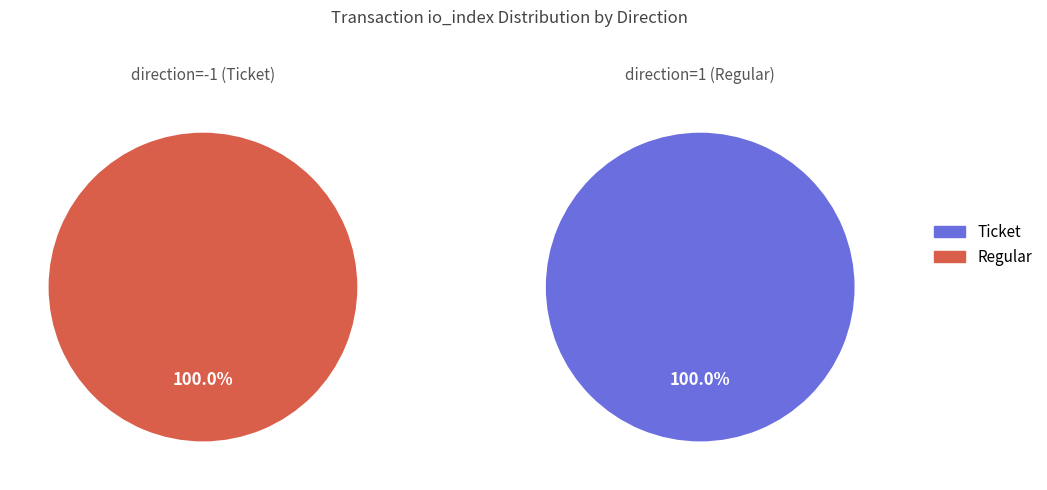

True or false: Regular accounts for 100% of the total.

True